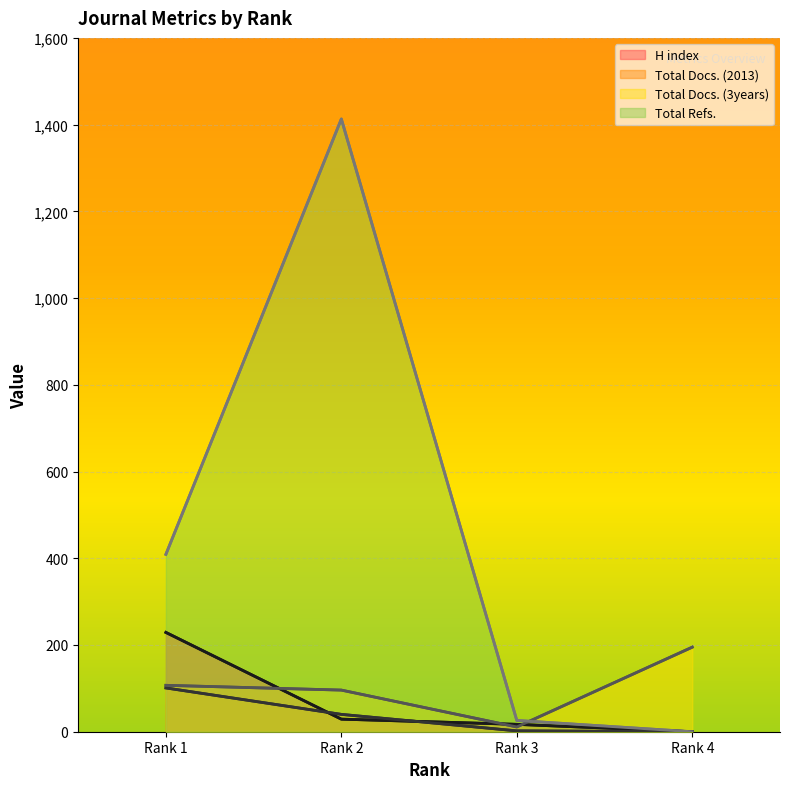

Where is the first local maximum for Total Refs.?

Rank 2